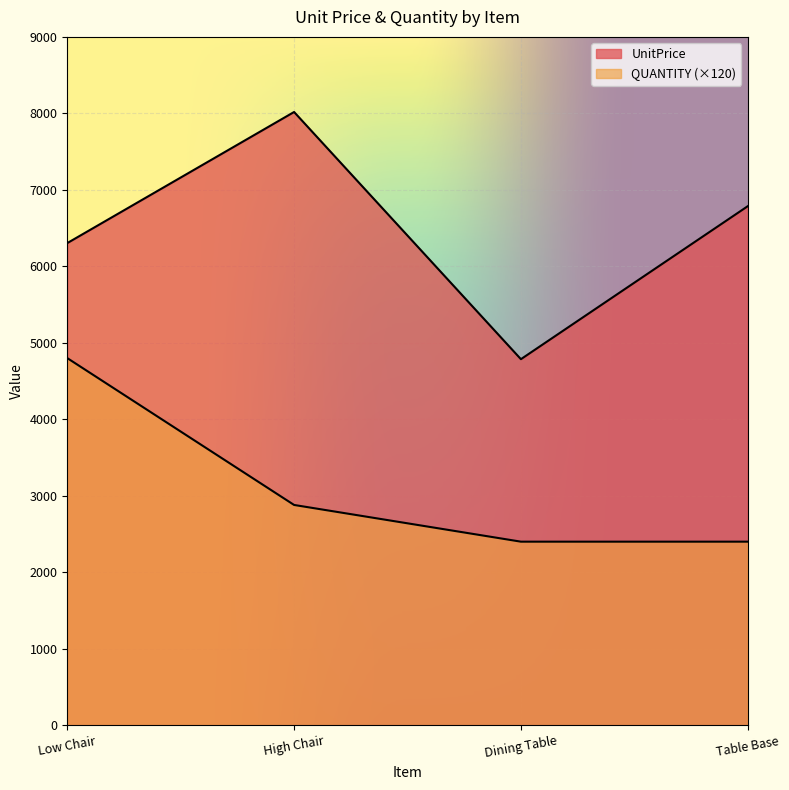

Reading left to right, transcribe all the data shown in this chart.

UnitPrice: 6304	8018	4786	6786
QUANTITY: 4800	2880	2400	2400